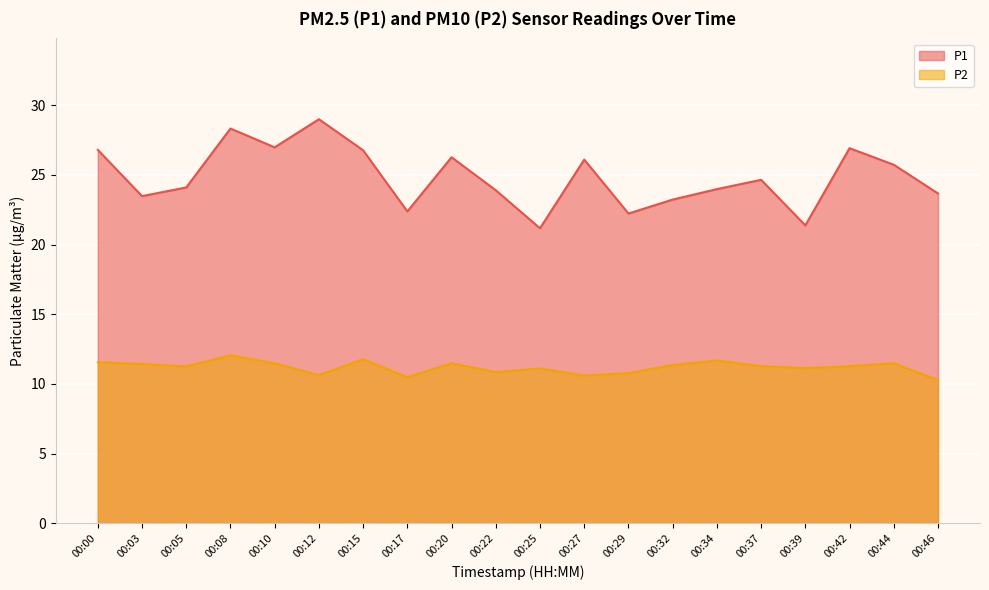

What is the difference between the P2 values at 00:27 and 00:25?

0.5